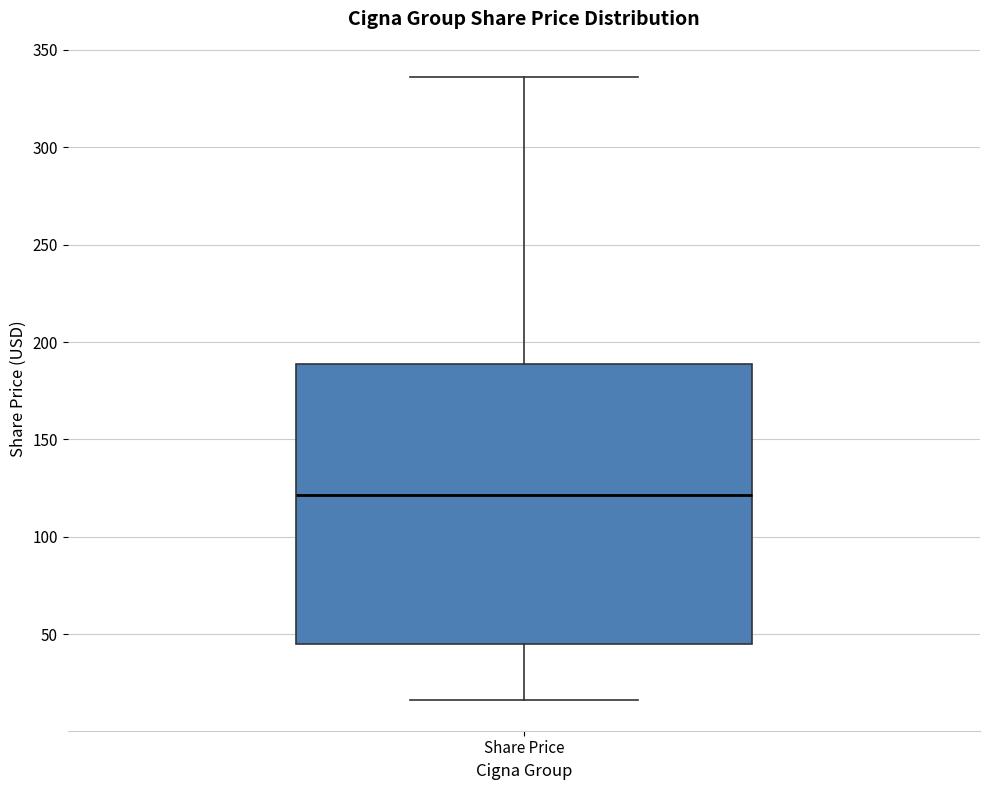

Transcribe this box plot: give where the median line is, the range the box spans, and where the two whiskers end, as read against the y-axis. The values are not printed on the chart, so give them approximately, as read against the axis.

median 120, box 45 to 190, whiskers 15 to 335